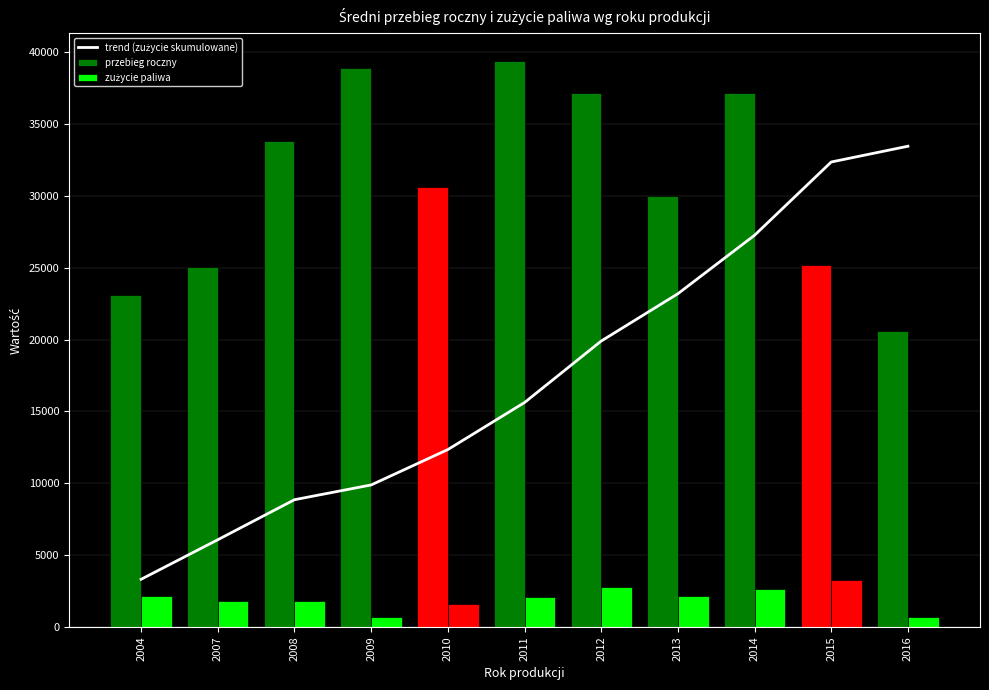

Read the przebieg roczny value at 2007.

25038.2